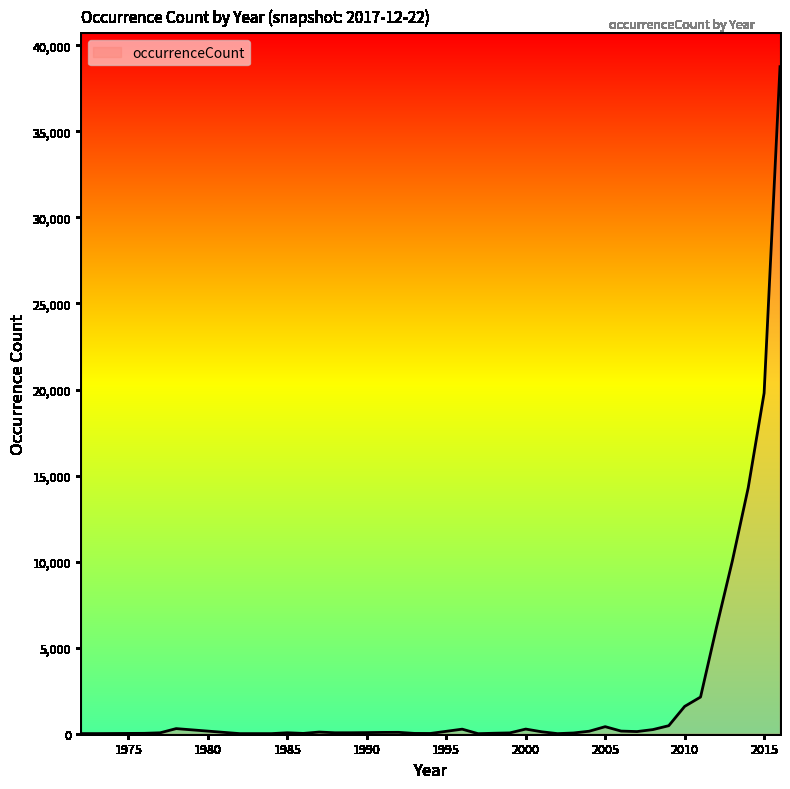

What is the maximum value shown in the chart?

38758